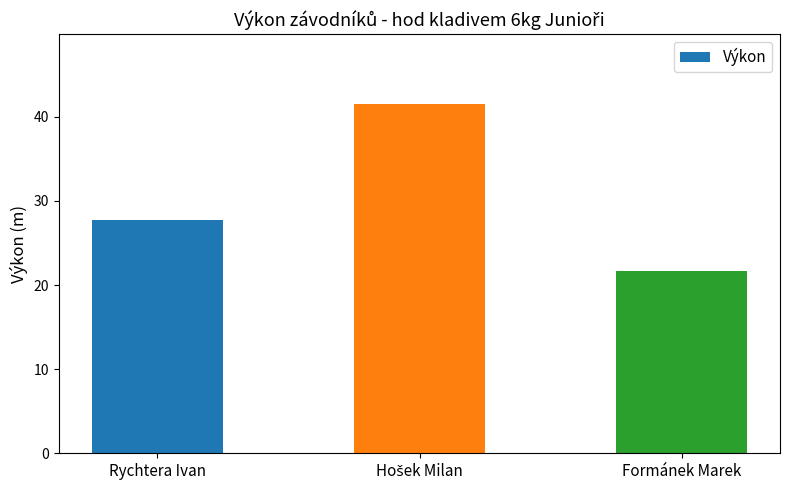

Reading right to left, what are all the values shown in this chart?

21.7	41.5	27.7